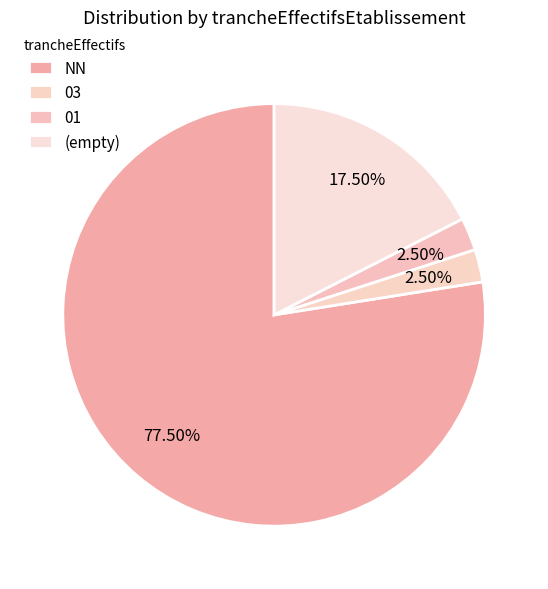

Which slice represents more than half of the pie?

NN